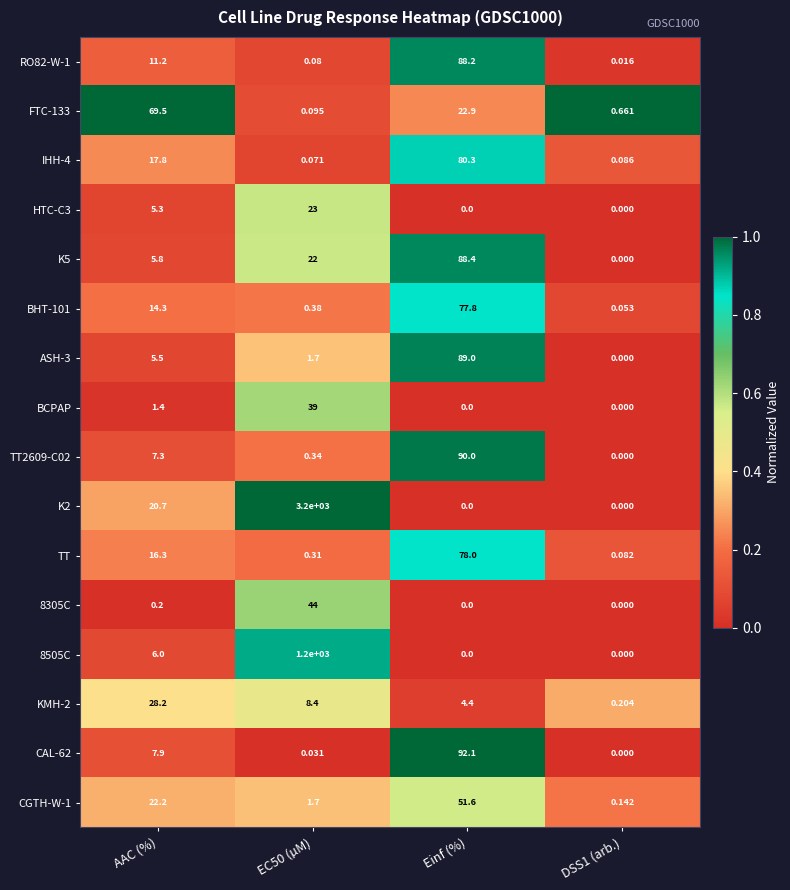

At how many categories does at least one series exceed 0?

4